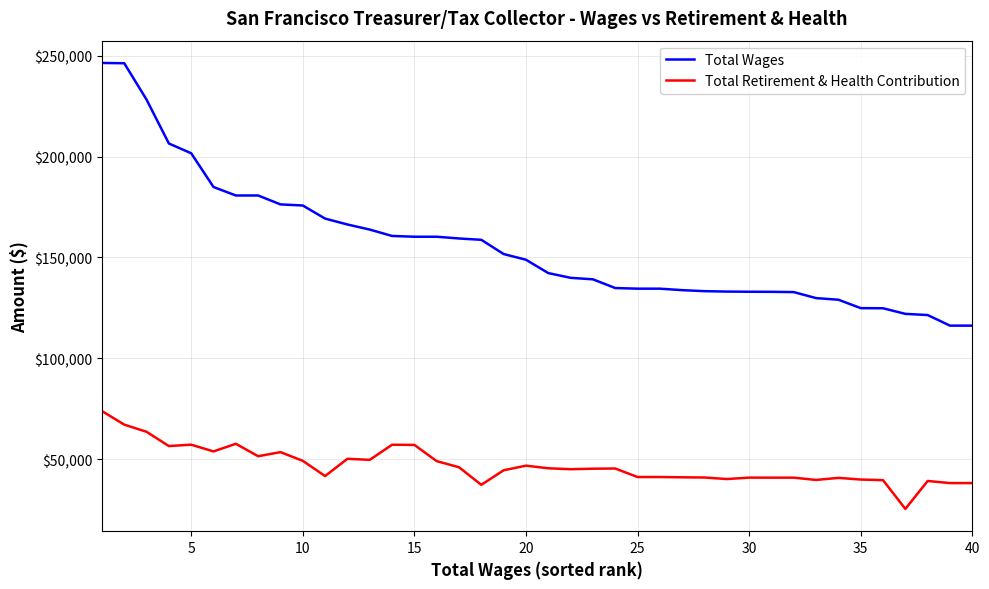

List the series in order of their peak value, highest first.

Total Wages, Total Retirement & Health Contribution